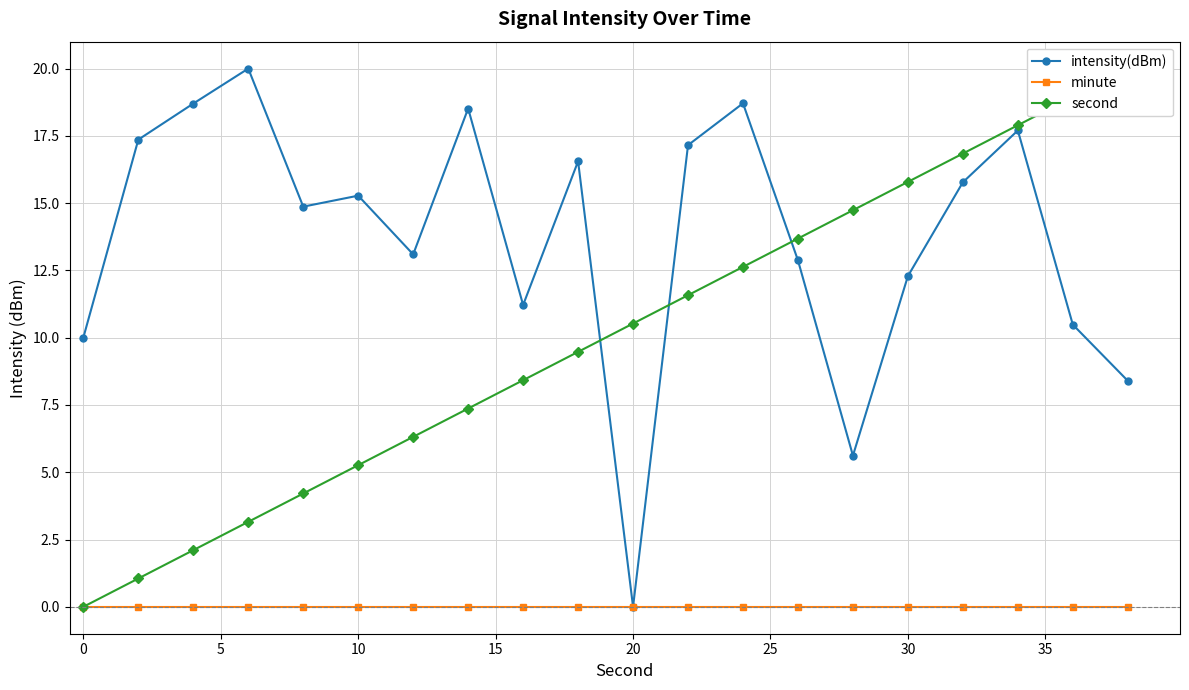

Rank the series by their average value, from lowest to highest.

minute, second, intensity(dBm)